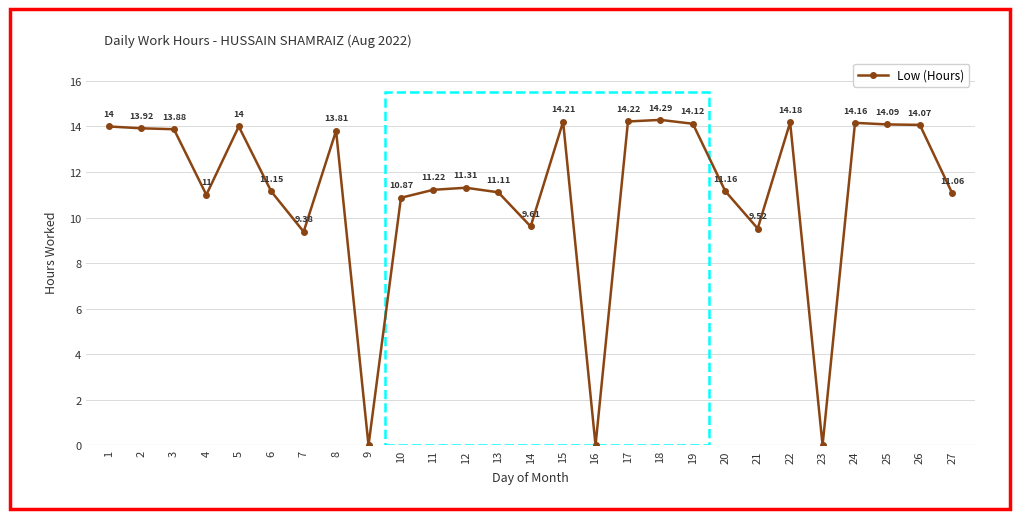

How many values are below 11?

7